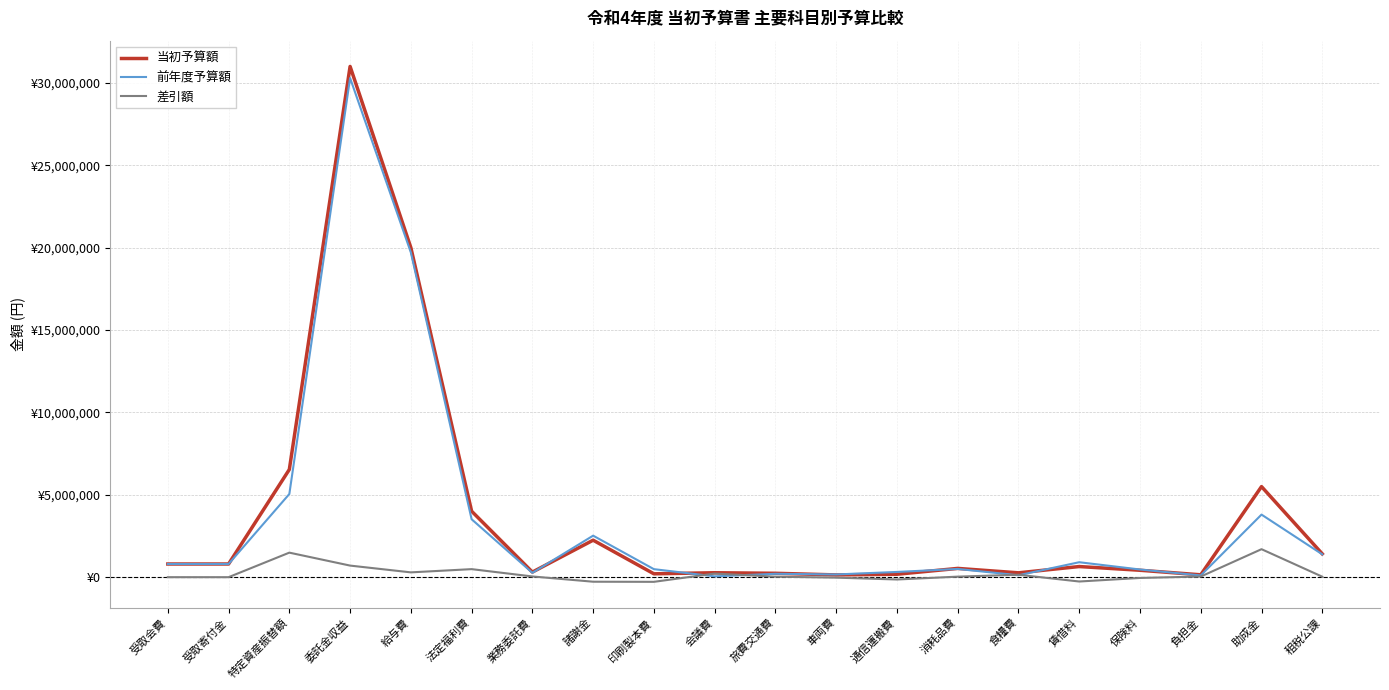

What are all the series names shown in the legend?

当初予算額, 前年度予算額, 差引額